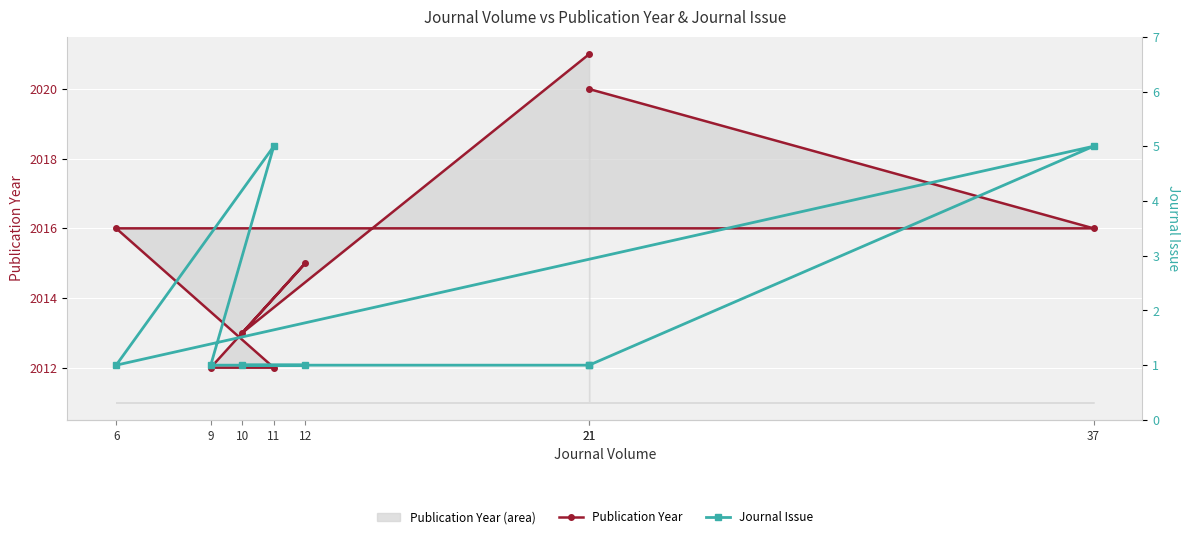

At which category does the chart reach its minimum across all series?

21